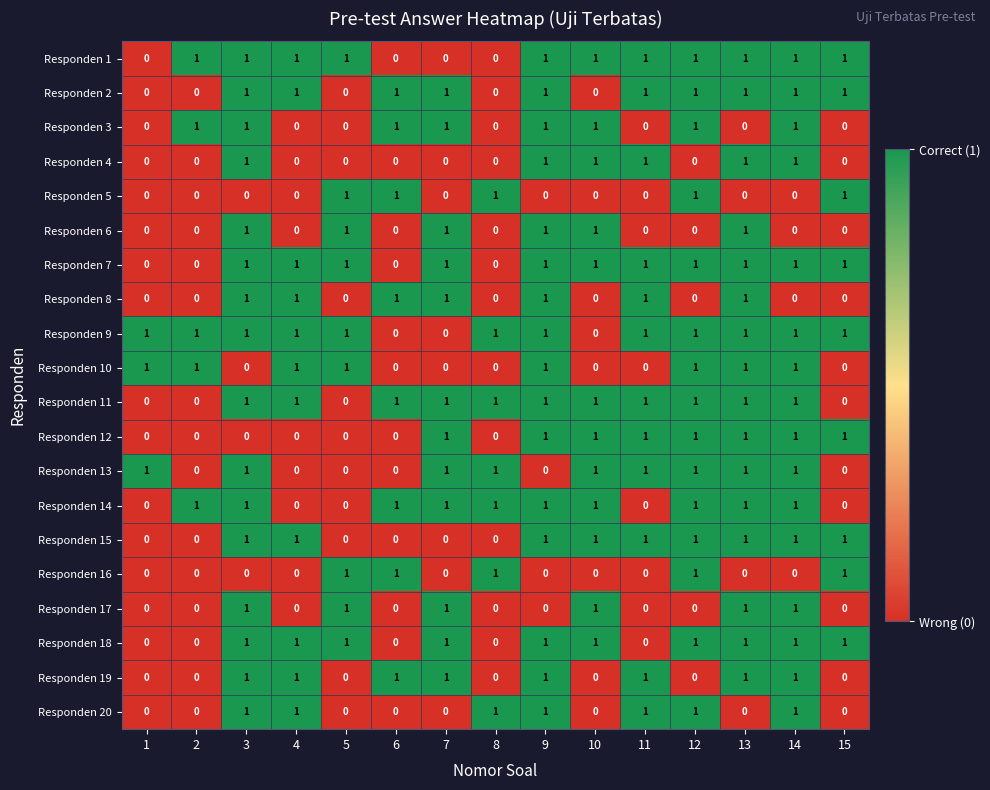

What is the total value across all series at 7?

12